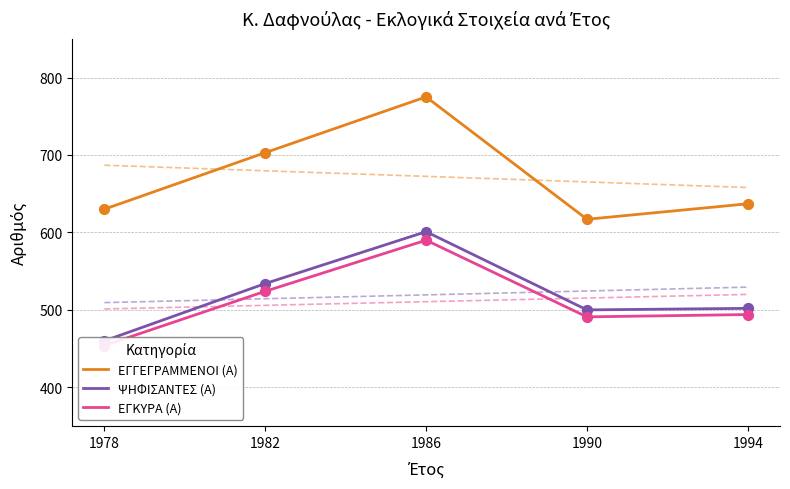

At which category is the sum across all series the highest?

1986